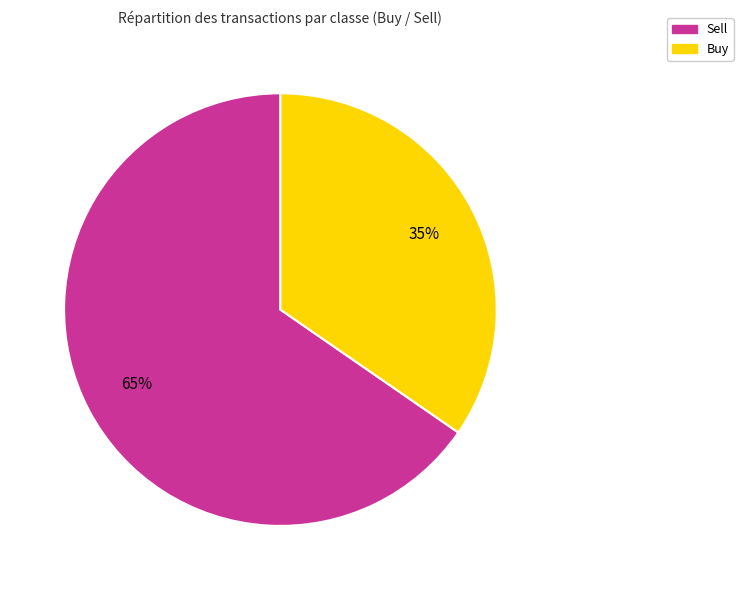

To the nearest percent, what is the average slice percentage?

50%